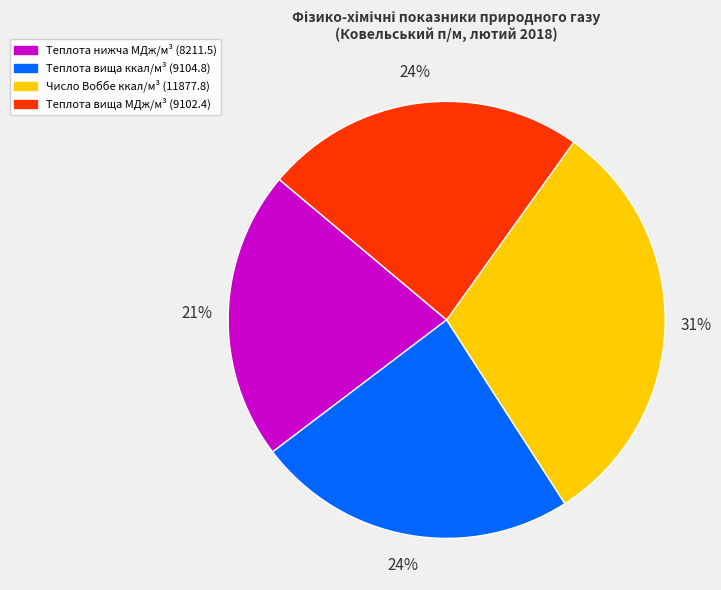

Is there a majority slice in this chart?

No